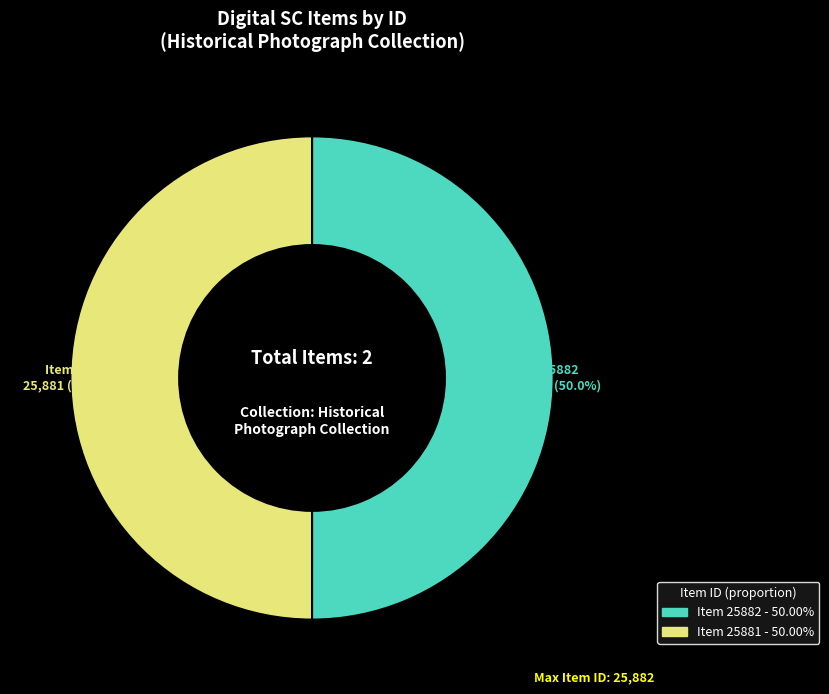

How many segments does this pie chart have?

2